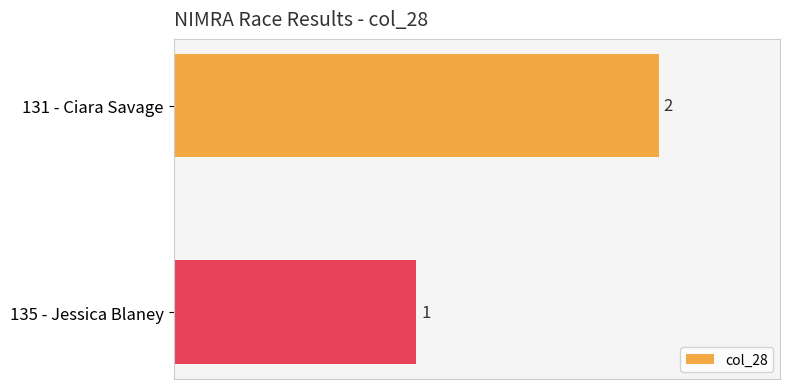

The value at 135 - Jessica Blaney is 1. True or false?

True